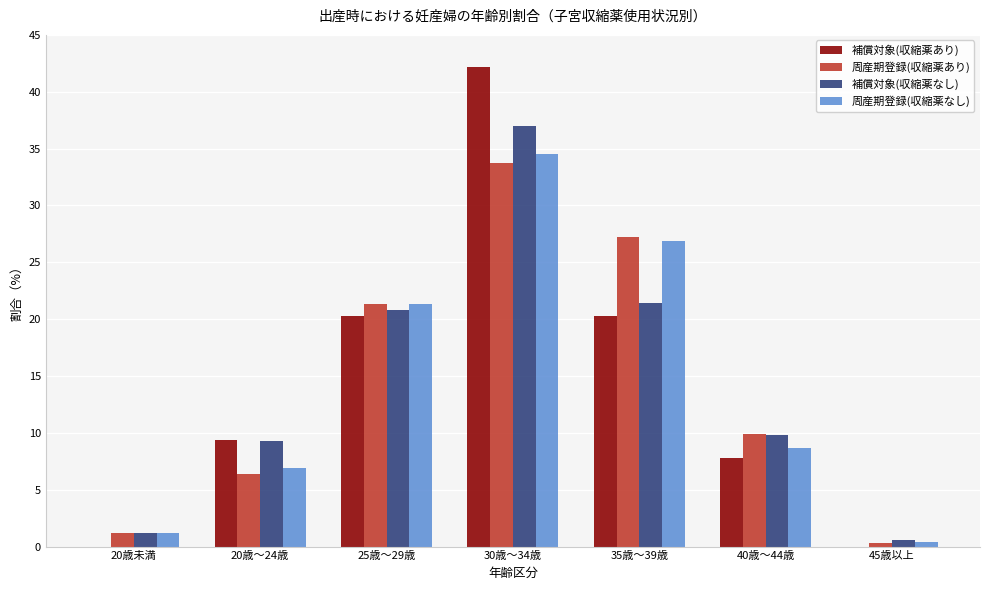

Reading left to right, extract all data points from this chart.

補償対象(収縮薬あり): 0.0	9.4	20.3	42.2	20.3	7.8	0.0
周産期登録(収縮薬あり): 1.2	6.4	21.3	33.7	27.2	9.9	0.3
補償対象(収縮薬なし): 1.2	9.2	20.8	37.0	21.4	9.8	0.6
周産期登録(収縮薬なし): 1.2	6.9	21.3	34.5	26.9	8.7	0.4